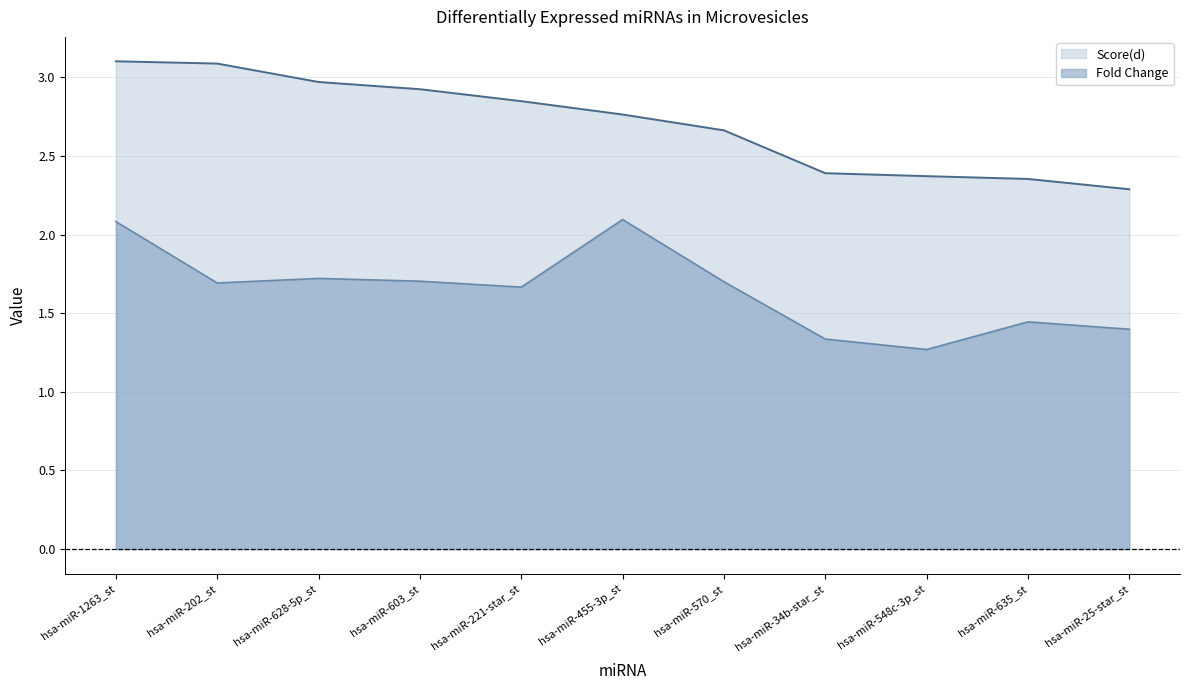

Reading right to left, list all the values displayed in this chart.

Score(d): hsa-miR-25-star_st=2.3	hsa-miR-635_st=2.4	hsa-miR-548c-3p_st=2.4	hsa-miR-34b-star_st=2.4	hsa-miR-570_st=2.7	hsa-miR-455-3p_st=2.8	hsa-miR-221-star_st=2.8	hsa-miR-603_st=2.9	hsa-miR-628-5p_st=3.0	hsa-miR-202_st=3.1	hsa-miR-1263_st=3.1
Fold Change: hsa-miR-25-star_st=1.4	hsa-miR-635_st=1.4	hsa-miR-548c-3p_st=1.3	hsa-miR-34b-star_st=1.3	hsa-miR-570_st=1.7	hsa-miR-455-3p_st=2.1	hsa-miR-221-star_st=1.7	hsa-miR-603_st=1.7	hsa-miR-628-5p_st=1.7	hsa-miR-202_st=1.7	hsa-miR-1263_st=2.1